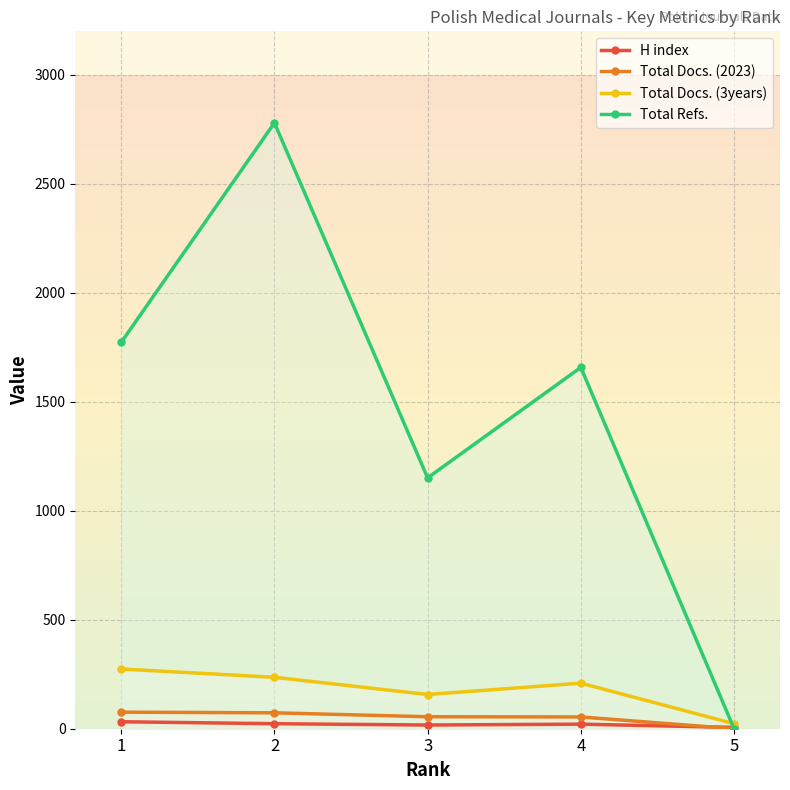

List the series in order of their peak value, highest first.

Total Refs., Total Docs. (3years), Total Docs. (2023), H index